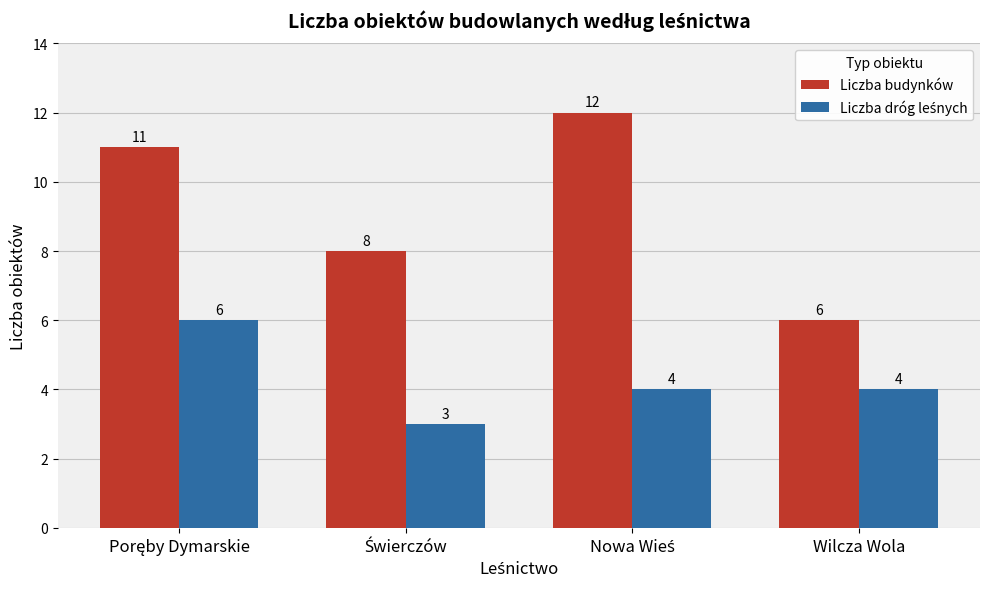

Count the number of data series in this chart.

2